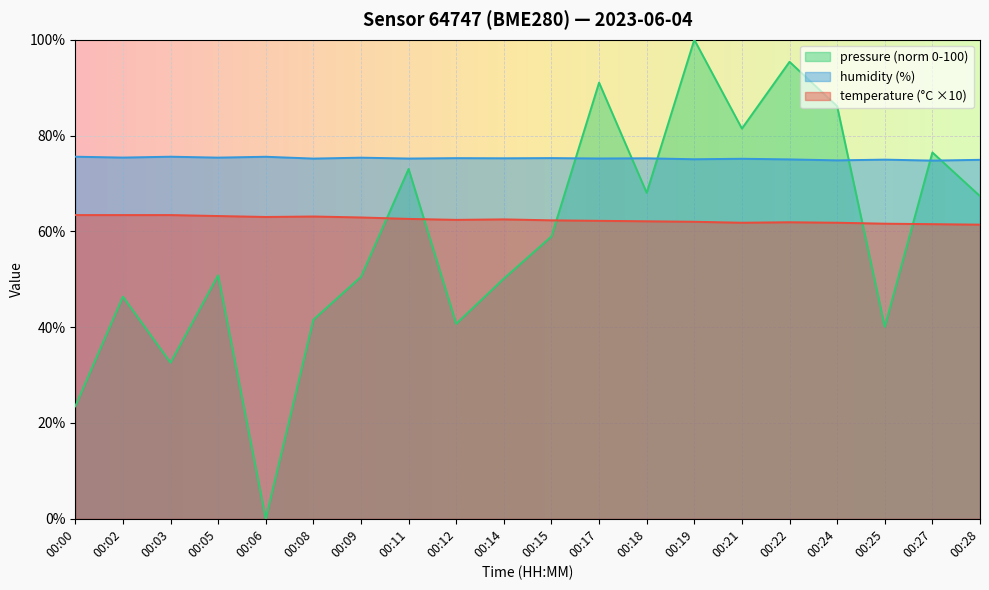

Which has a higher value, 00:09 or 00:12?

00:09